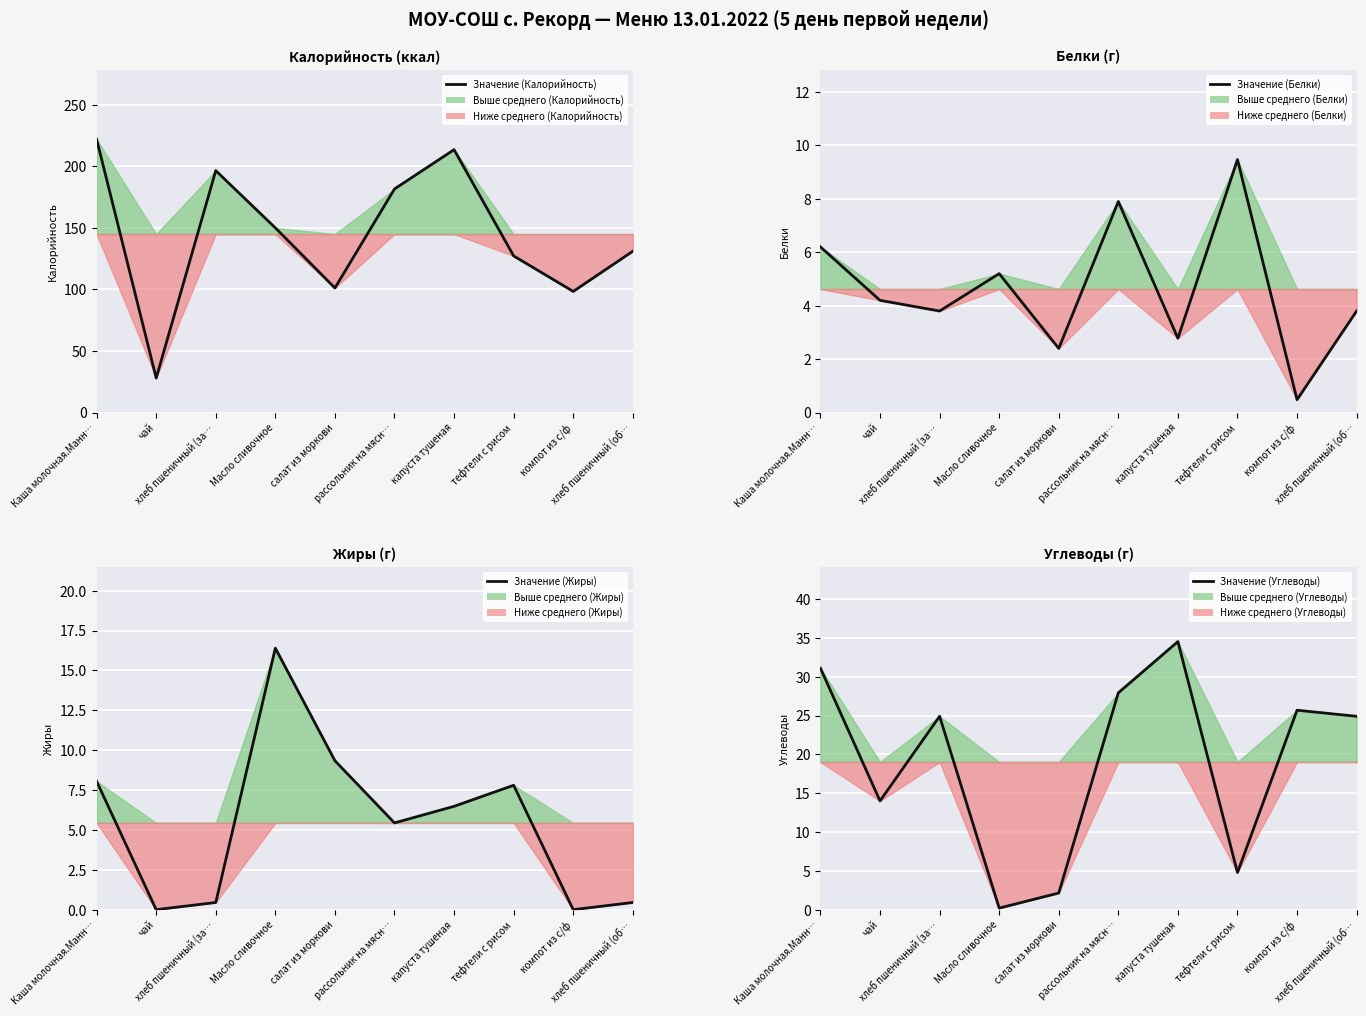

What is the average value of the Значение (Белки) series?

4.6